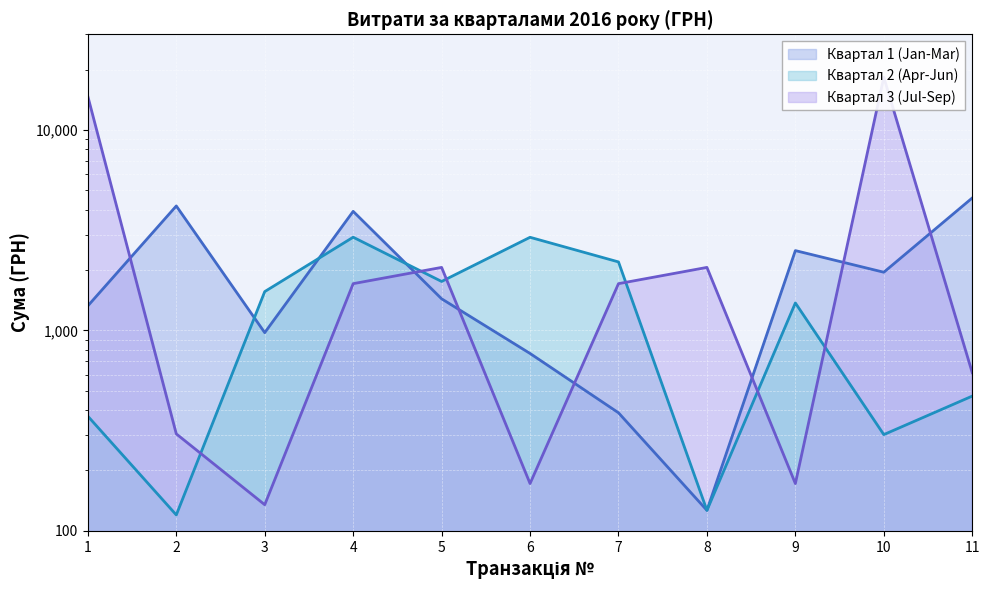

Which series changed the most between 2 and 10?

Квартал 3 (Jul-Sep)